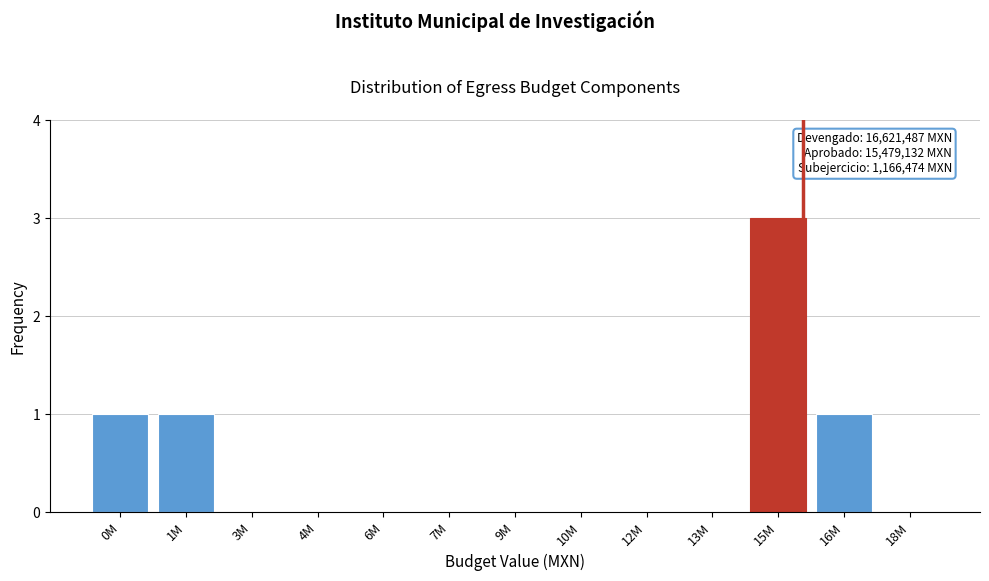

Reading left to right, what are all the values shown in this chart?

0M=1	1M=1	3M=0	4M=0	6M=0	7M=0	9M=0	10M=0	12M=0	13M=0	15M=3	16M=1	18M=0